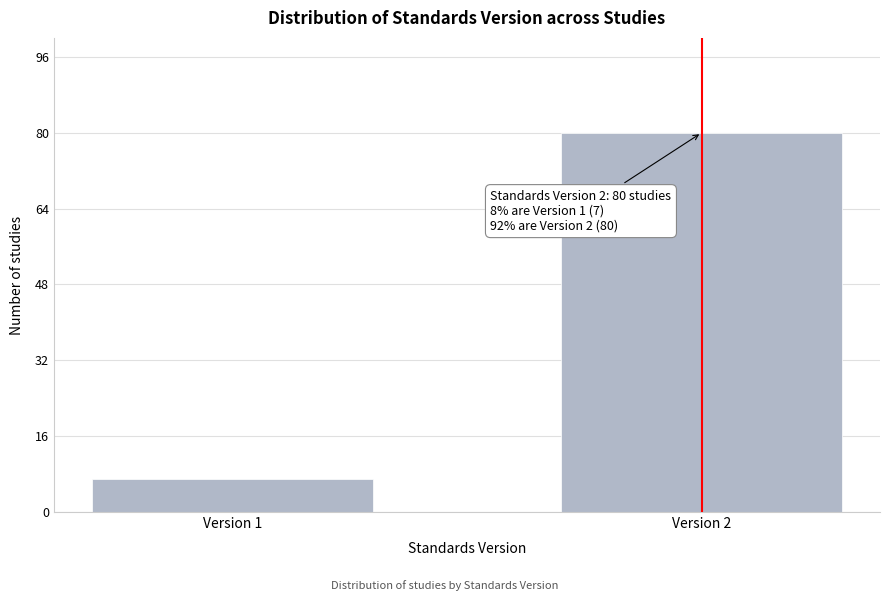

Reading right to left, what are all the values shown in this chart?

80	7